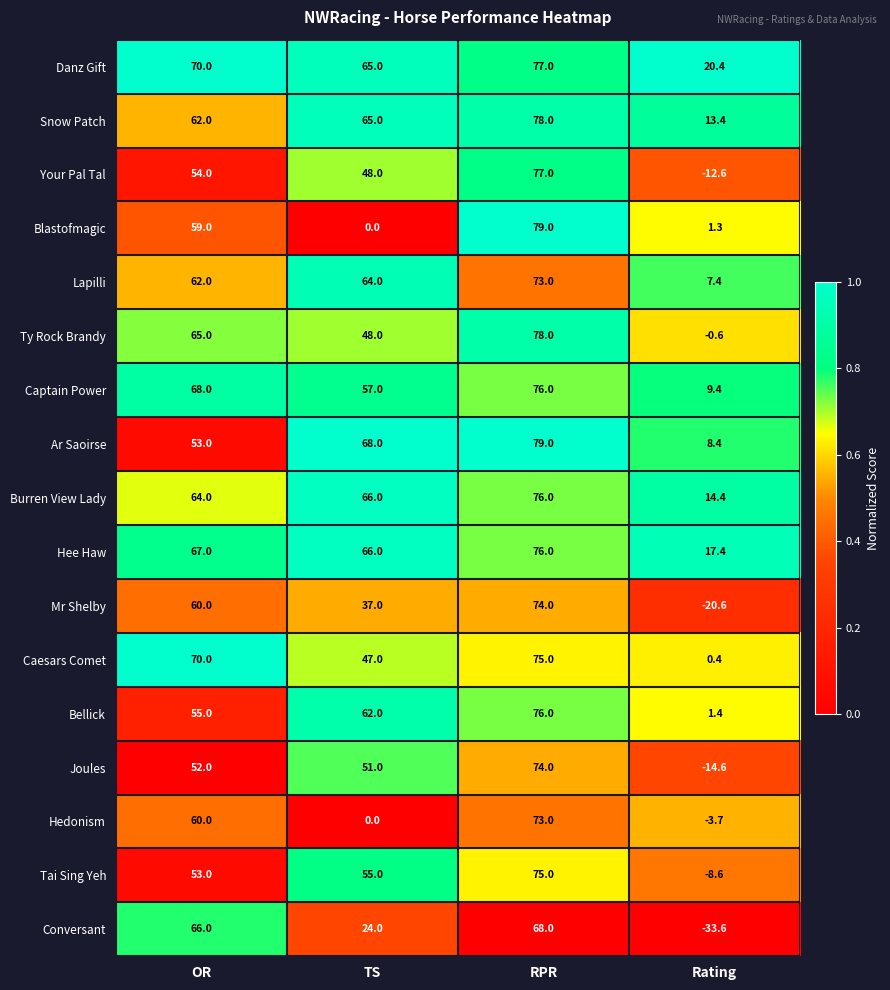

Count the number of categories in the chart.

4